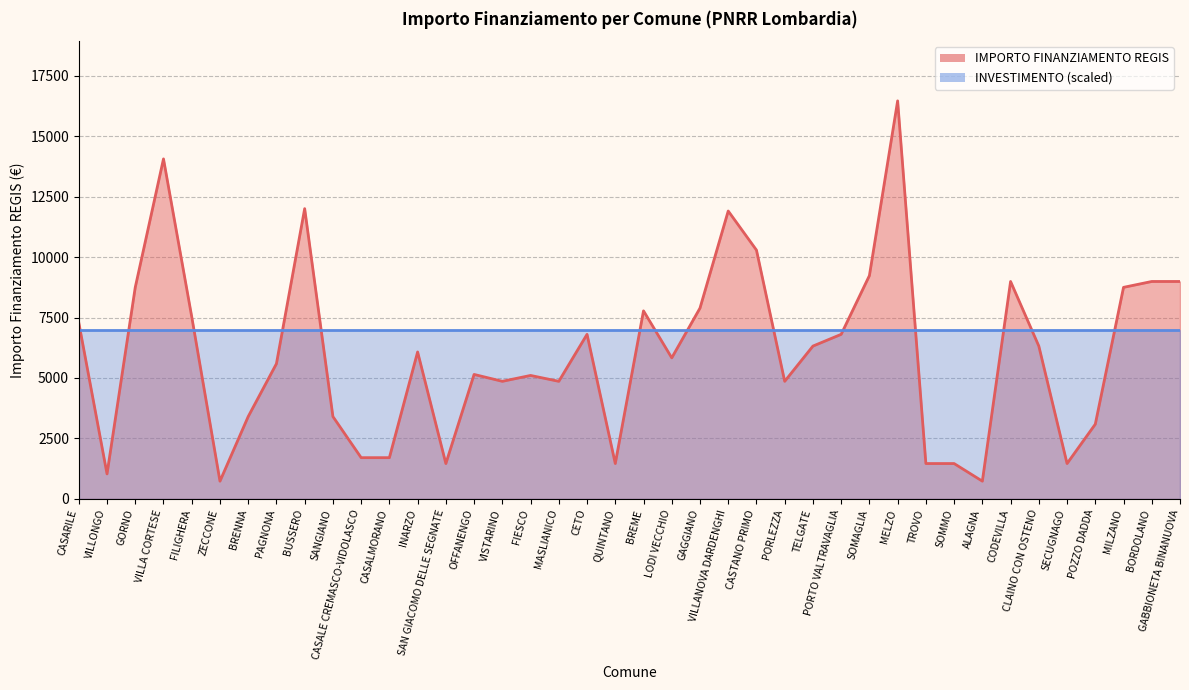

Rank the categories by value from highest to lowest.

MELZO, VILLA CORTESE, BUSSERO, VILLANOVA DARDENGHI, CASTANO PRIMO, SOMAGLIA, CODEVILLA, BORDOLANO, GABBIONETA BINANUOVA, GORNO, MILZANO, GAGGIANO, BREME, FILIGHERA, CASARILE, CETO, PORTO VALTRAVAGLIA, TELGATE, CLAINO CON OSTENO, INARZO, LODI VECCHIO, PAGNONA, OFFANENGO, FIESCO, VISTARINO, MASLIANICO, PORLEZZA, BRENNA, SANGIANO, POZZO DADDA, CASALE CREMASCO-VIDOLASCO, CASALMORANO, SAN GIACOMO DELLE SEGNATE, QUINTANO, TROVO, SOMMO, SECUGNAGO, VILLONGO, ZECCONE, ALAGNA